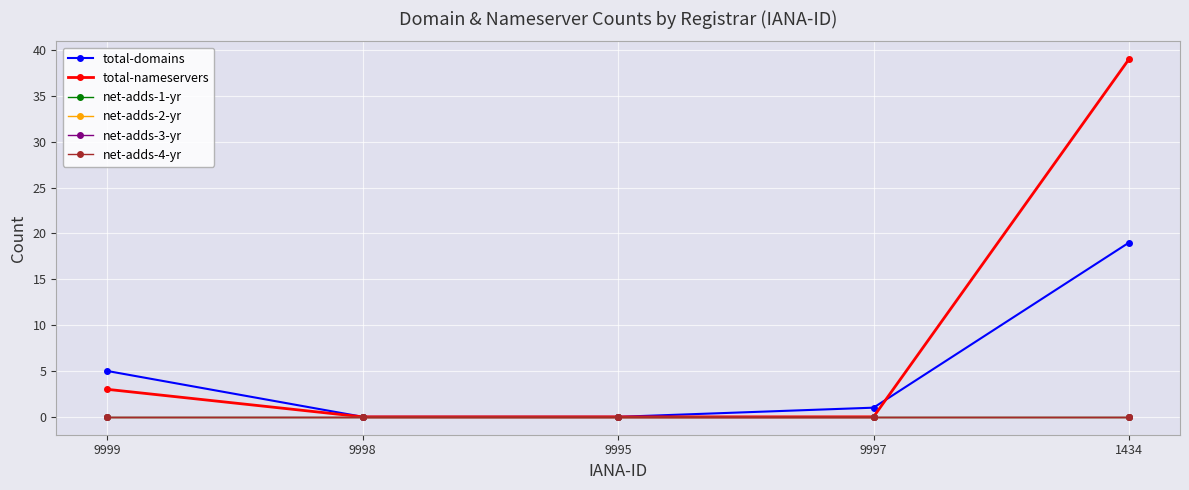

What is the highest value of the total-domains series?

19